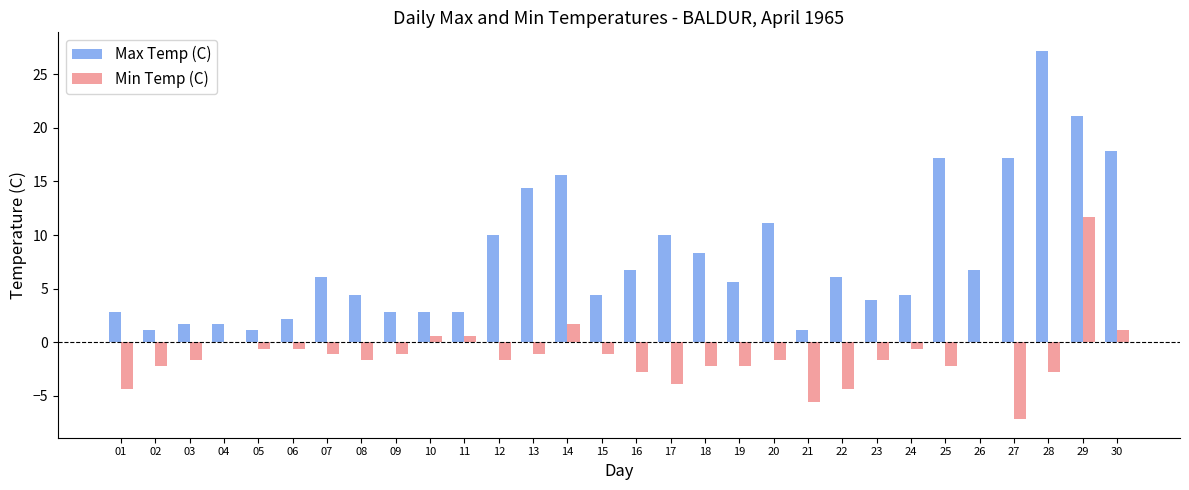

Read the Min Temp (C) value at 09.

-1.1